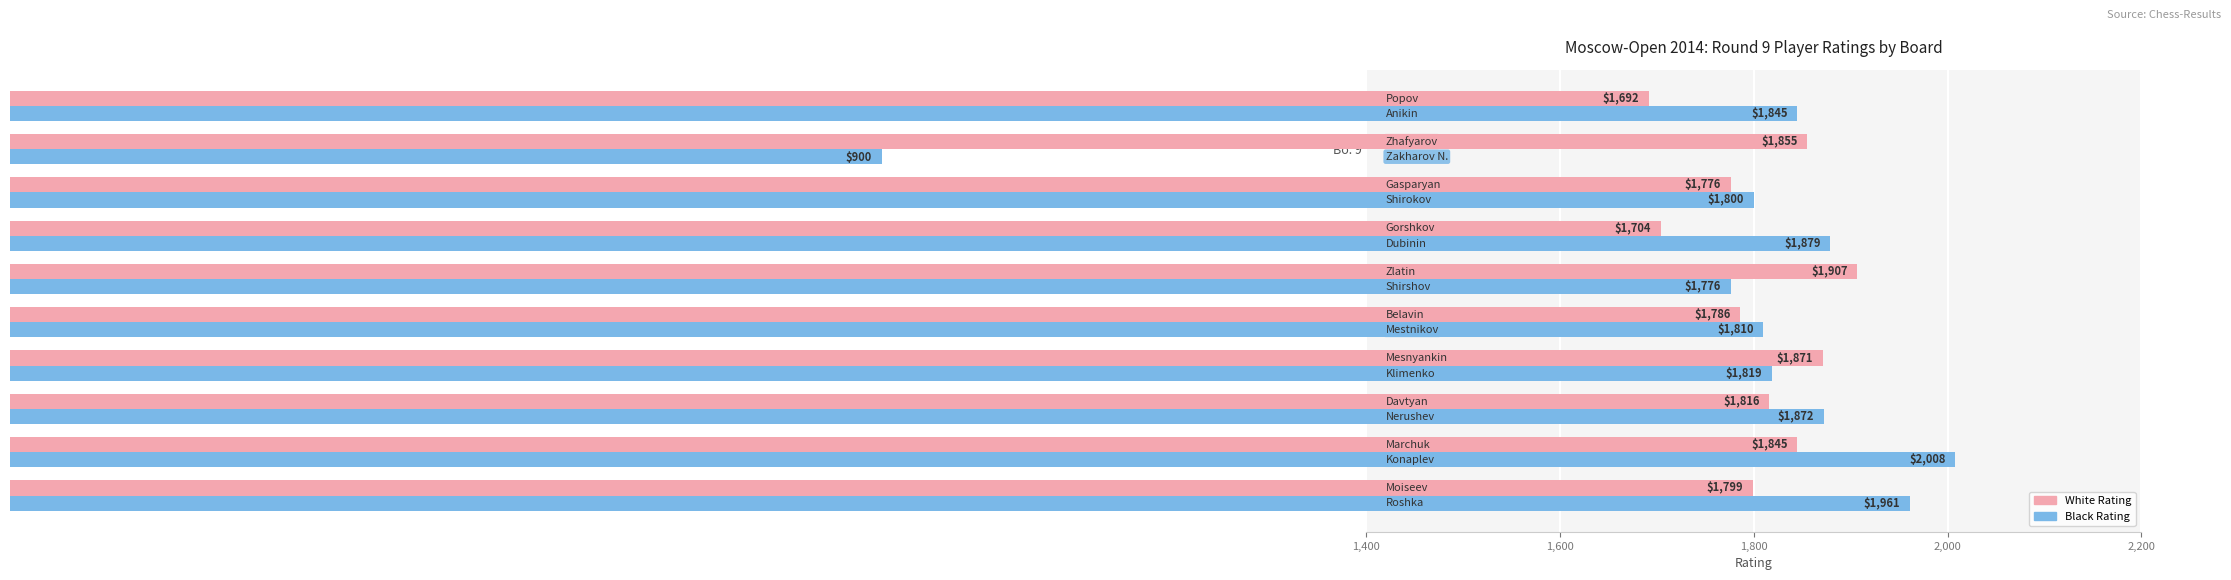

At how many categories does at least one series exceed 1340?

10